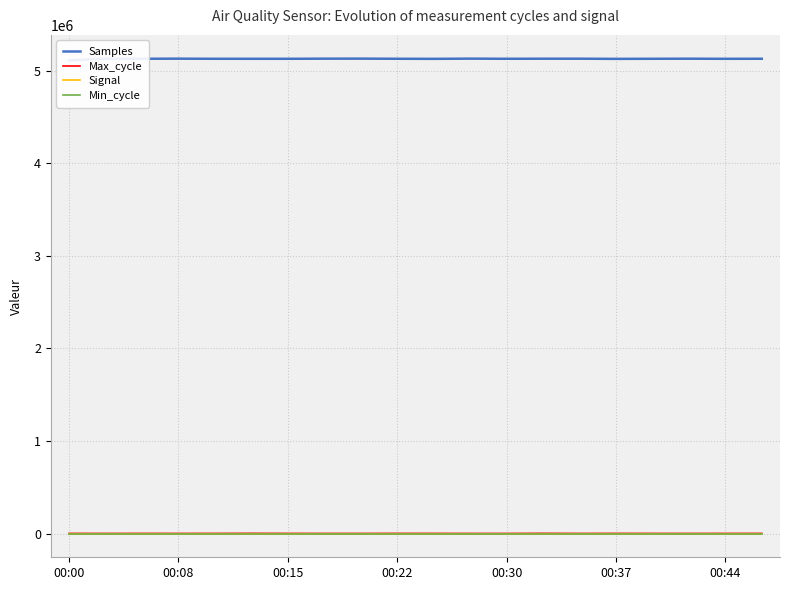

Reading left to right, transcribe all the data shown in this chart.

Samples: 5114707	5132876	5131554	5132626	5131449	5131333	5131325	5132645	5133015	5131518	5130799	5132932	5131514	5132179	5132256	5130504	5131456	5132446	5131136	5131713
Max_cycle: 1295	804	1217	927	1210	1961	1274	804	836	1430	1274	757	761	1988	856	1391	1029	805	1162	1254
Signal: -71	-71	-72	-72	-72	-72	-72	-72	-72	-72	-72	-72	-72	-72	-72	-72	-72	-73	-72	-73
Min_cycle: 27	27	27	27	27	27	27	27	27	27	27	27	27	27	27	27	27	27	27	27